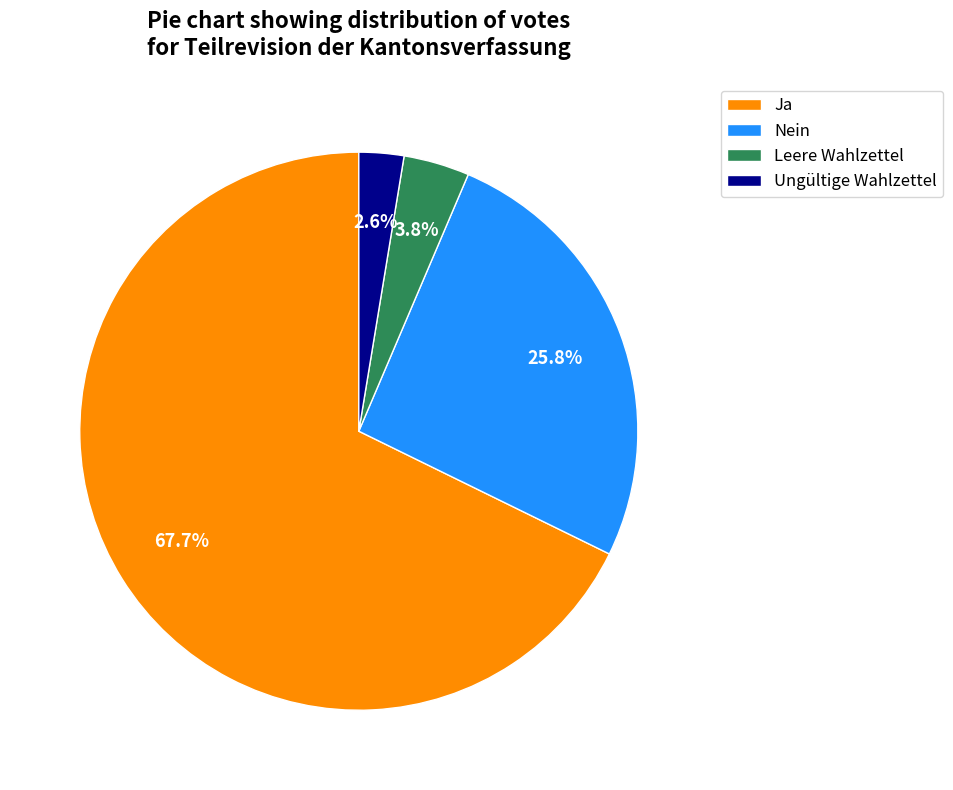

To the nearest percent, what percentage of the pie is Leere Wahlzettel?

4%